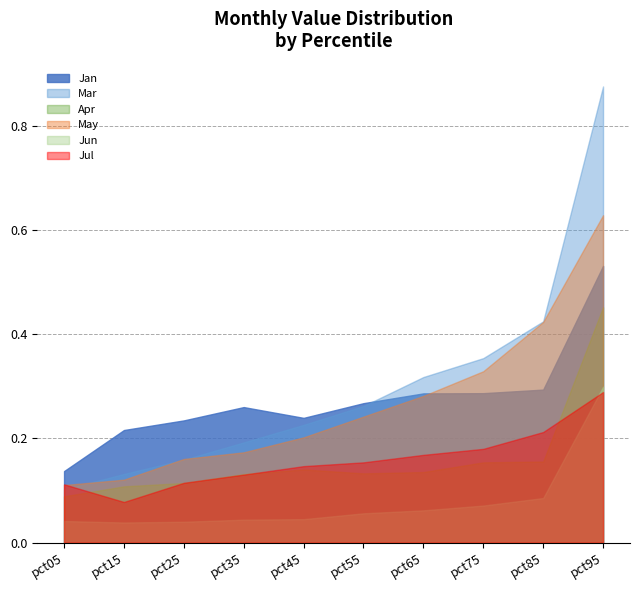

True or false: Jun has a value of 0.0 at pct05.

False